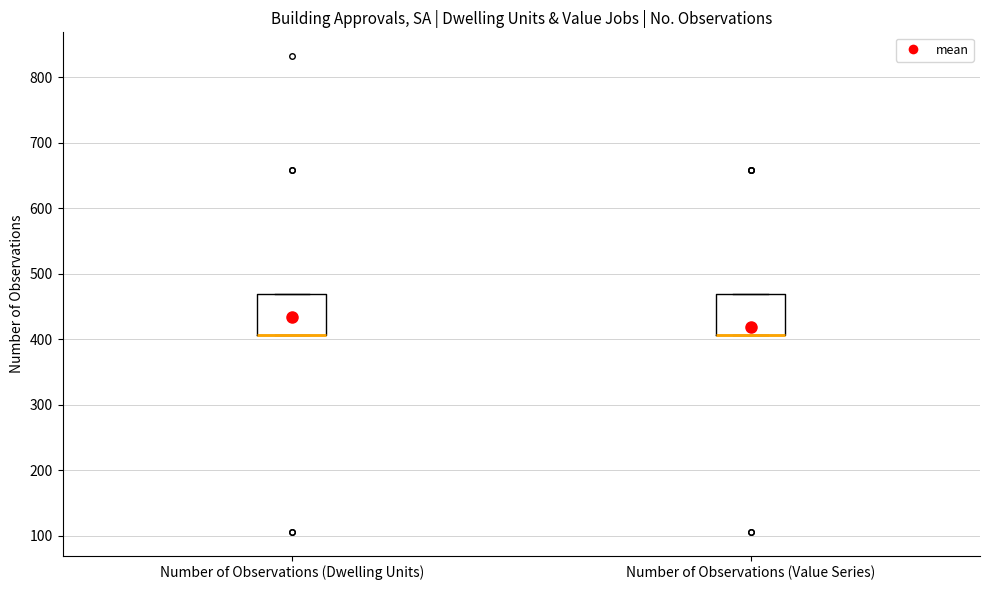

Reading left to right, read every box against the y-axis: the position of its median line, the range the box covers, and the ends of its whiskers. The values are not printed on the chart, so give them approximately, as read against the axis.

Number of Observations (Dwelling Units): median 410 (drawn on the box's lower edge), box 410 to 470, whiskers 410 to 470
Number of Observations (Value Series): median 410 (drawn on the box's lower edge), box 410 to 470, whiskers 410 to 470